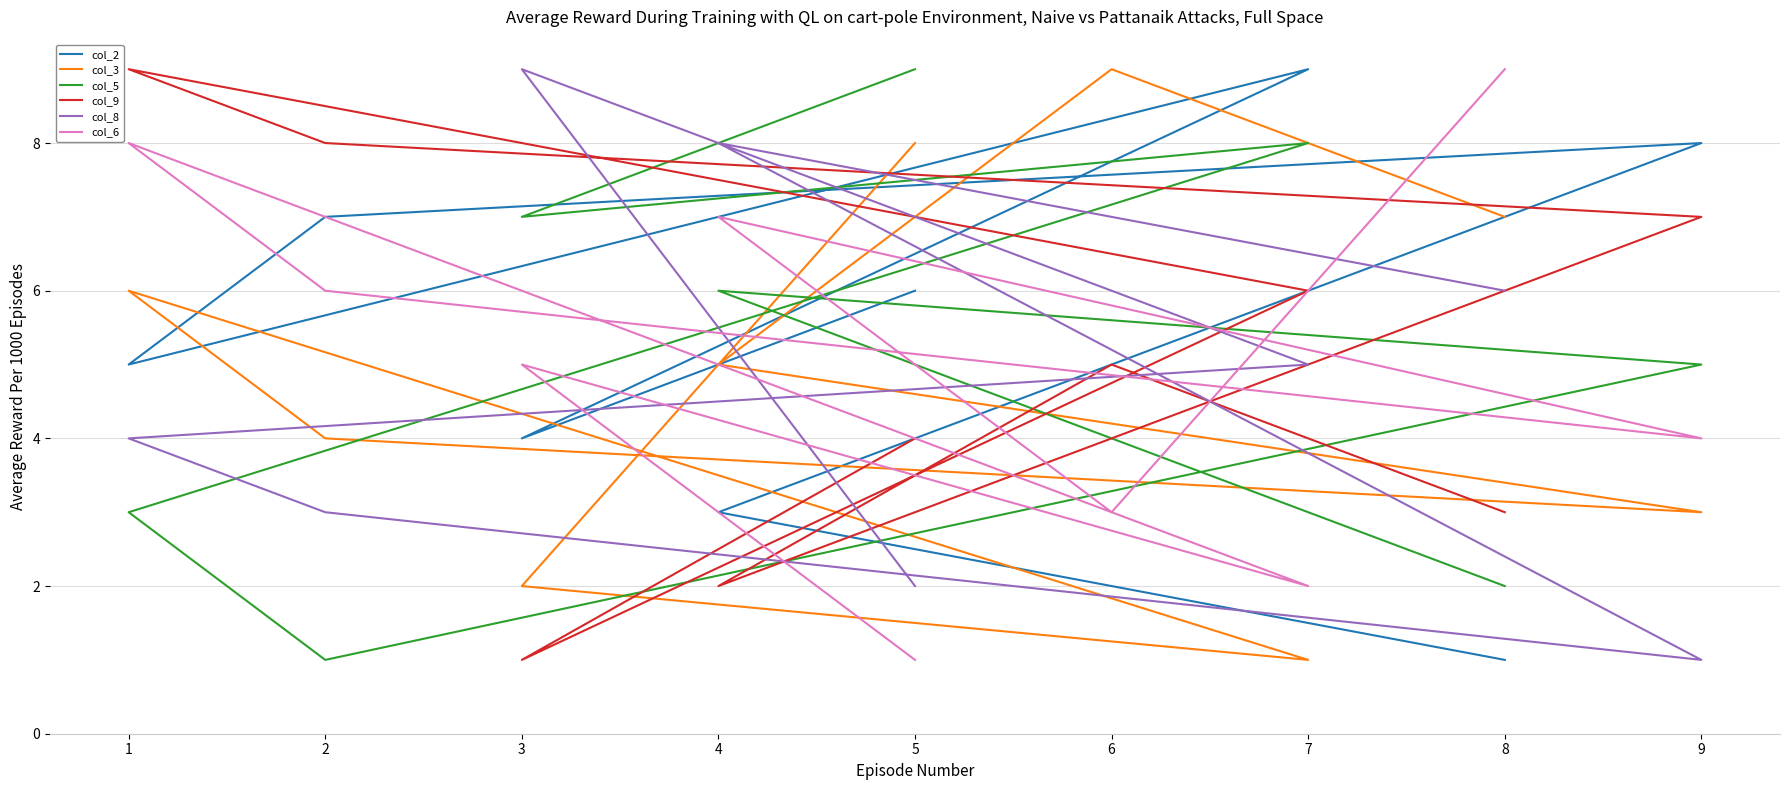

How many times do col_5 and col_9 cross each other?

3